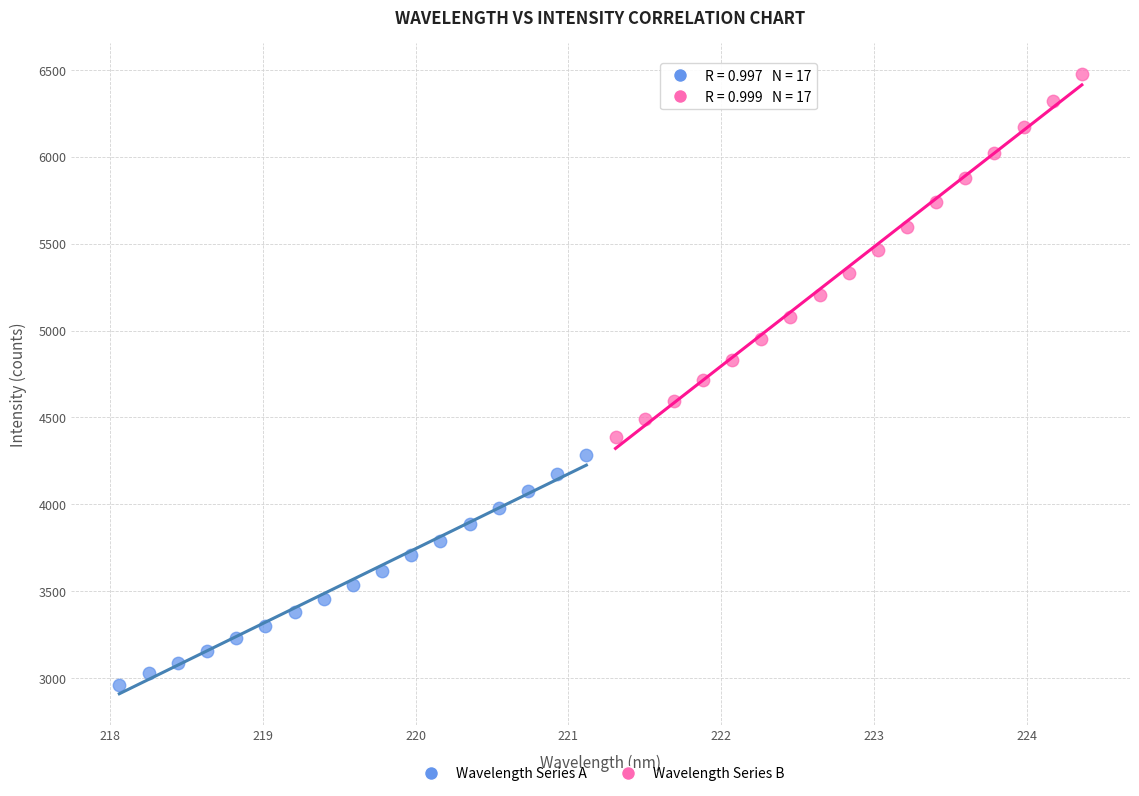

Which series contains the lowest Y value?

Wavelength Series A